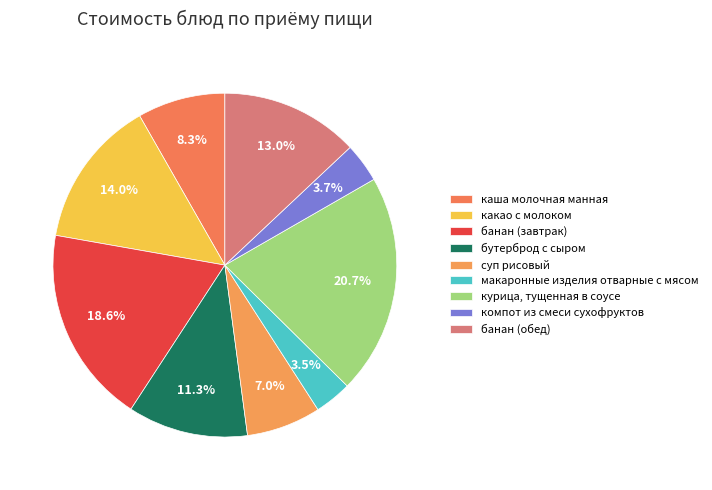

Which category has the smallest portion of the pie?

макаронные изделия отварные с мясом